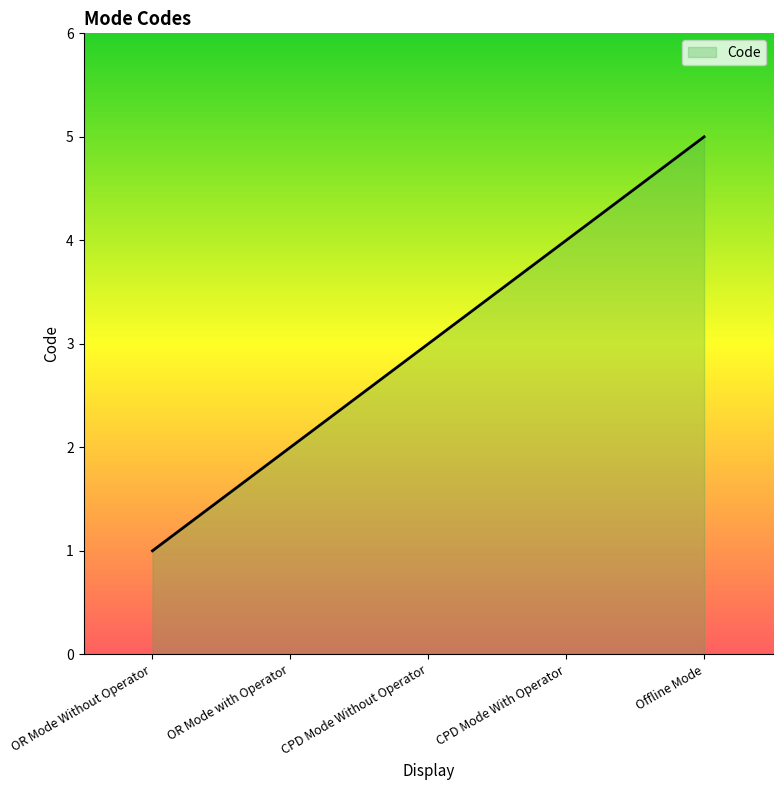

Reading left to right, extract all data points from this chart.

1	2	3	4	5